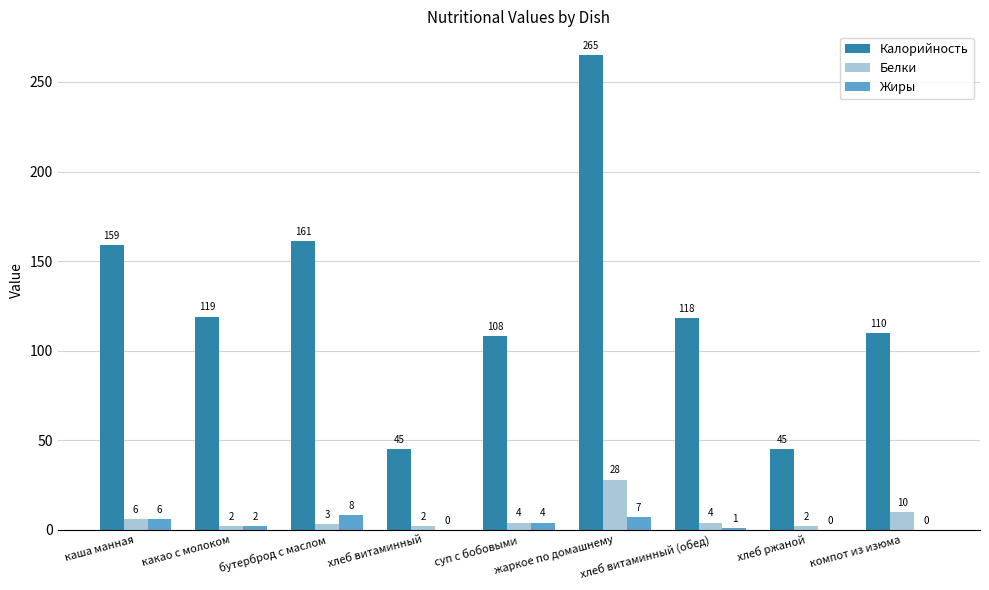

Which category has the highest value in the Белки series?

жаркое по домашнему